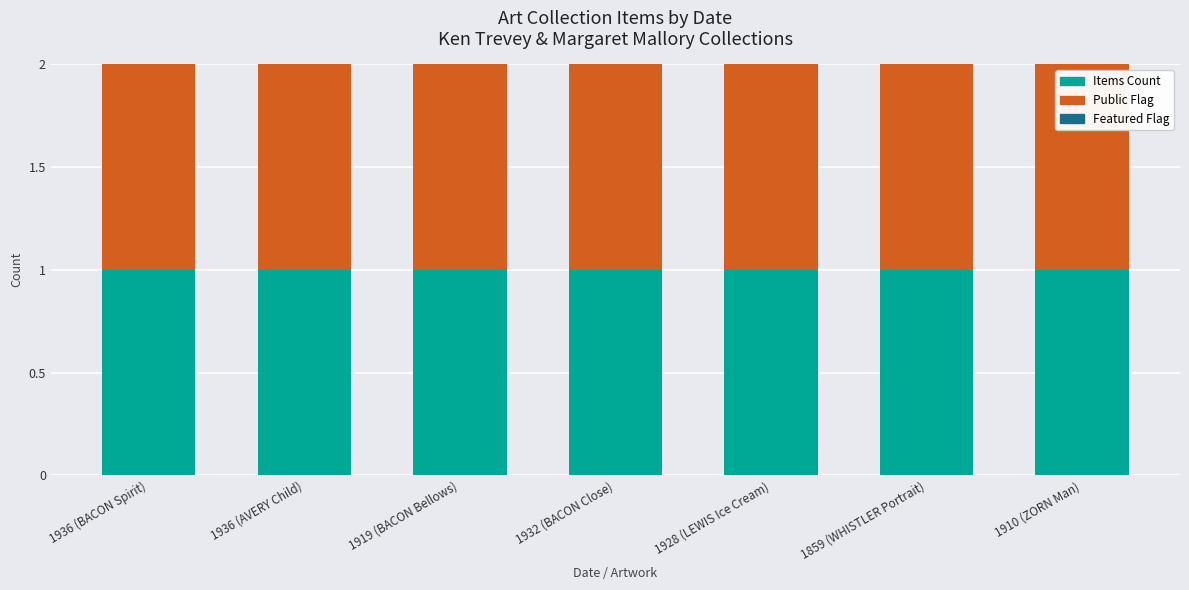

Between 1936 (BACON Spirit) and 1859 (WHISTLER Portrait), which series saw the biggest shift?

Items Count